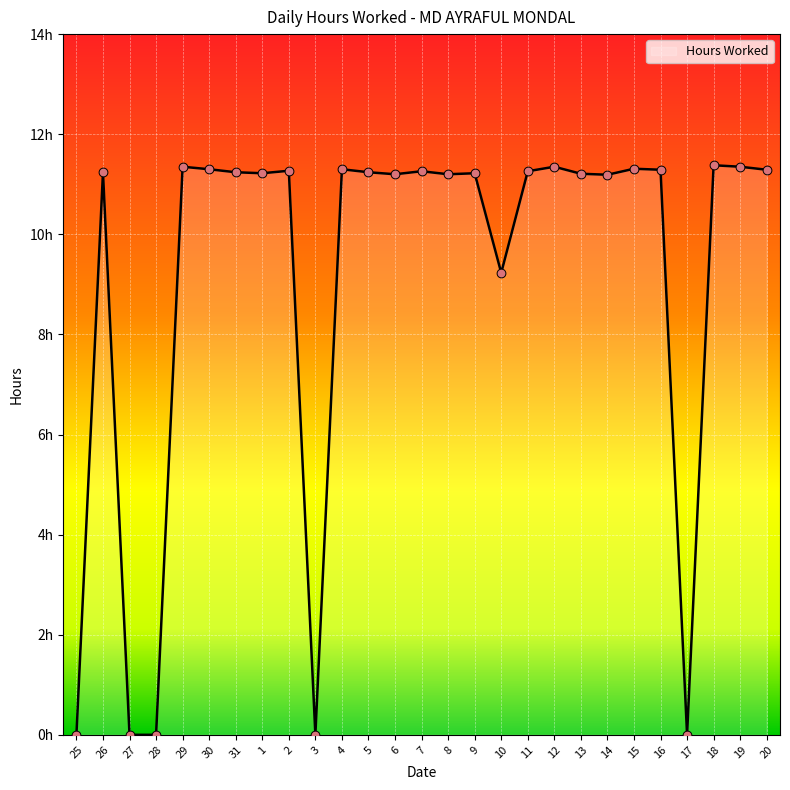

What is the ratio of the value at 15 to the value at 29?

1.0